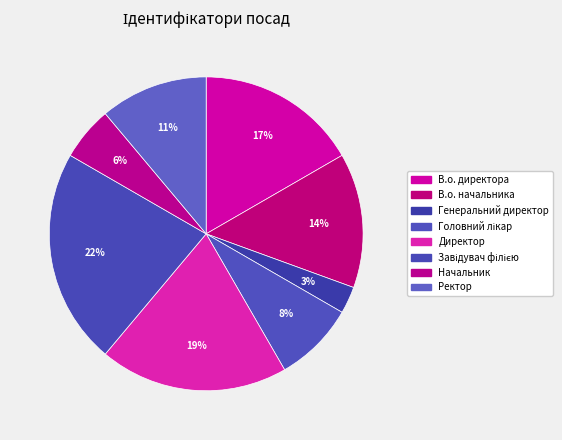

To the nearest percent, what portion does В.о. директора represent?

17%